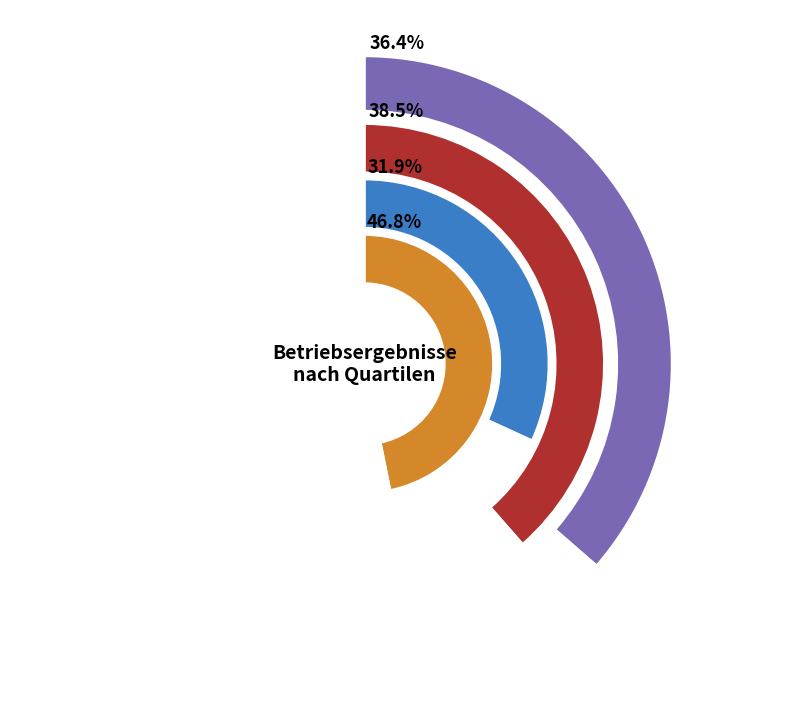

At 4. Viertel, list the series in order from largest to smallest.

Landwirtschaftlicher Betriebsertrag, Ertrag Tierhaltung, Direktzahlungen, Ertrag Pflanzenbau